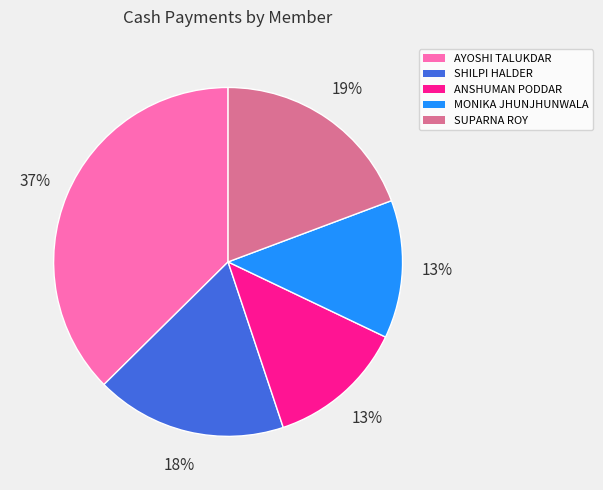

To the nearest percent, what percentage of the pie is MONIKA JHUNJHUNWALA?

13%